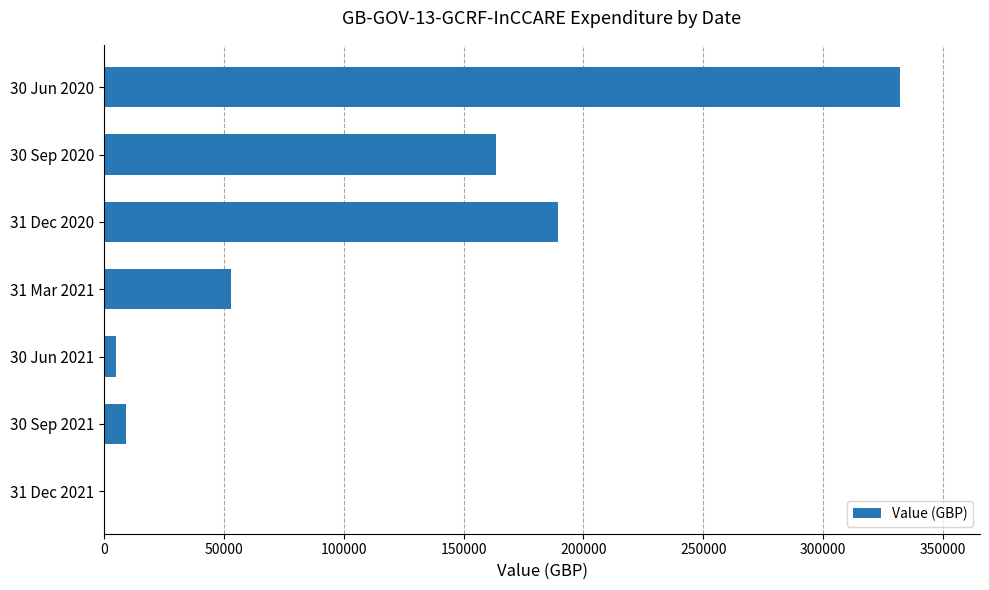

What is the average value?

107535.4